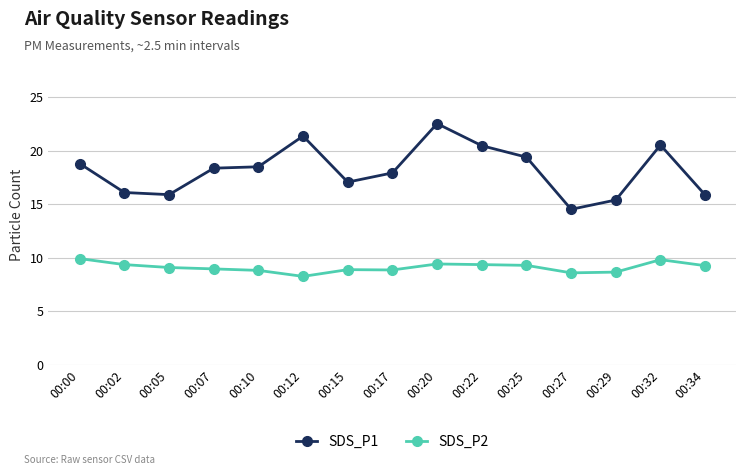

At which label does SDS_P2 first exceed 9?

00:00